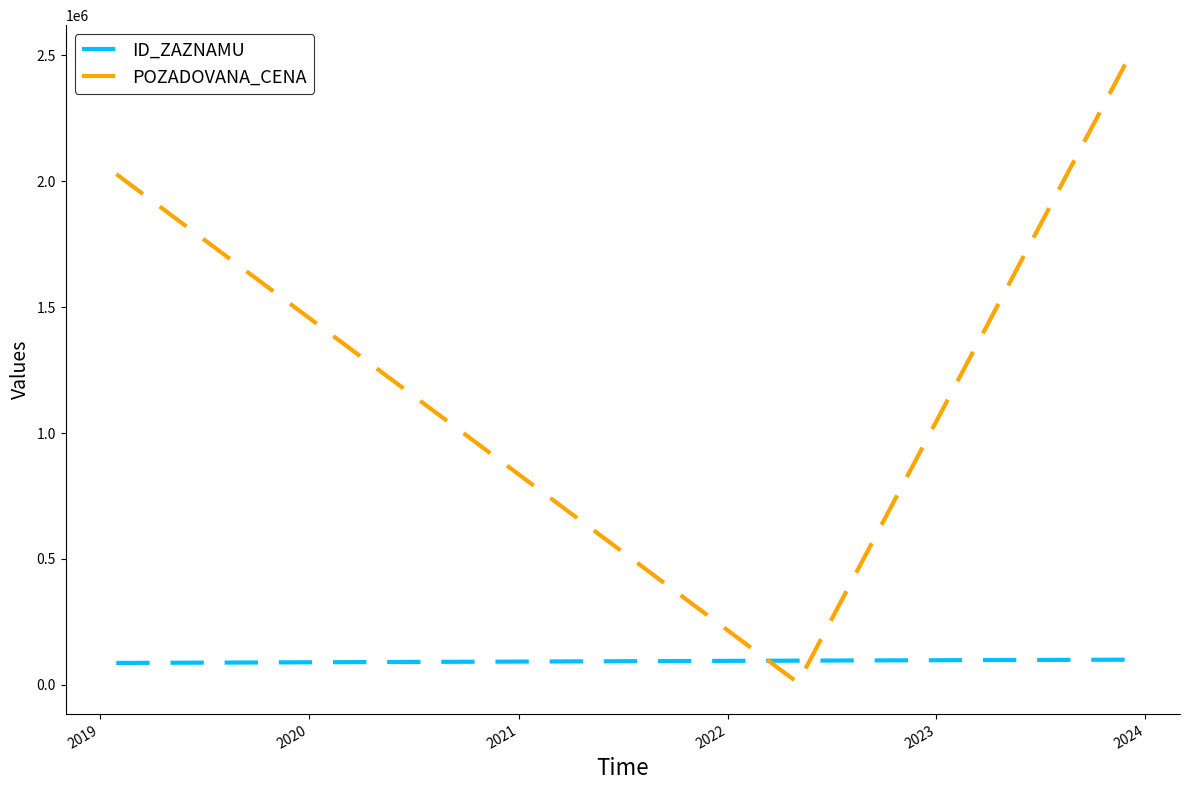

List the series in order of their overall mean, lowest first.

ID_ZAZNAMU, POZADOVANA_CENA